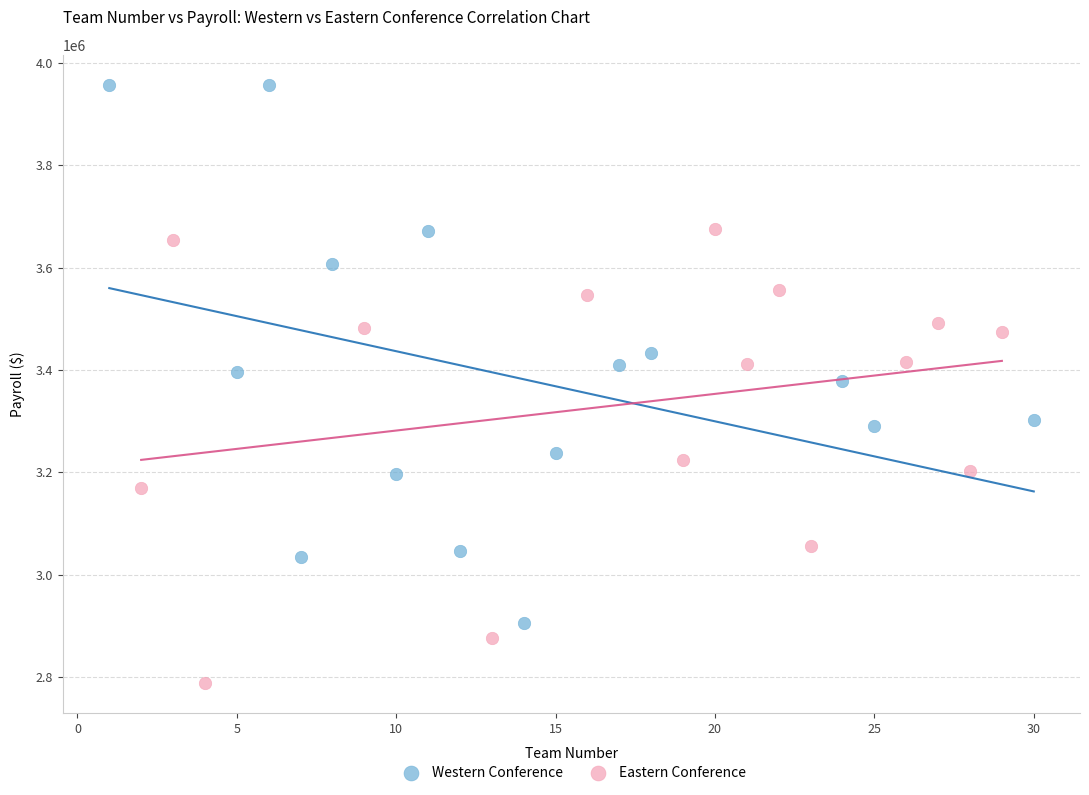

Which series contains the lowest Y value?

Eastern Conference